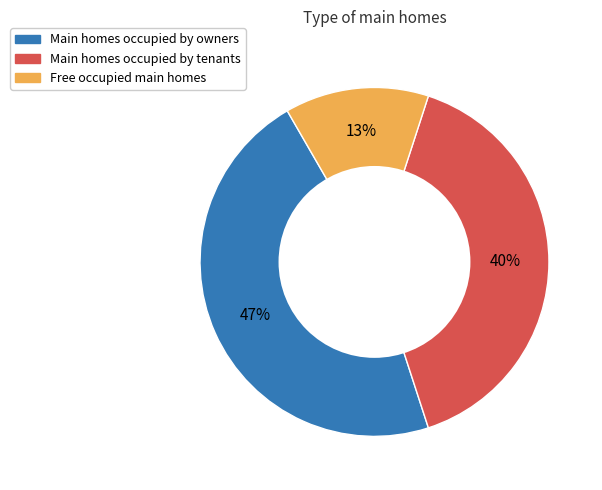

How many segments does this pie chart have?

3